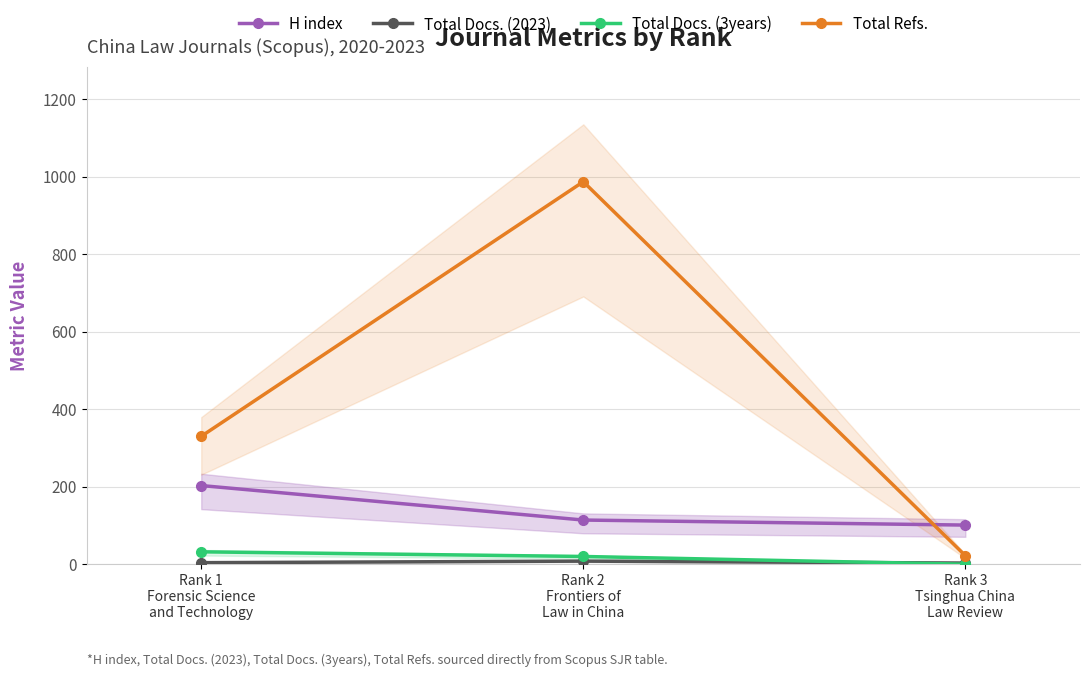

At which label is Total Refs. closest to 504?

Rank 1
Forensic Science
and Technology